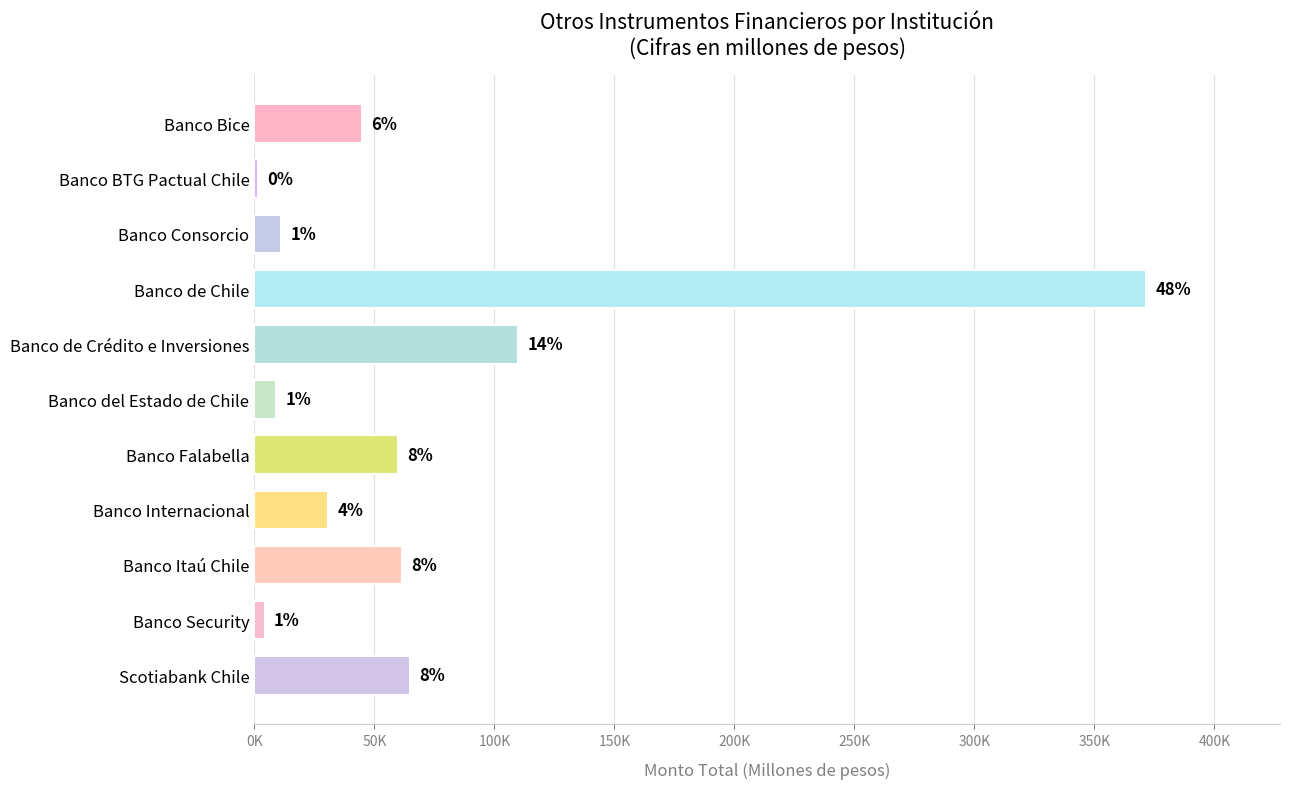

Does the chart contain any negative values?

No